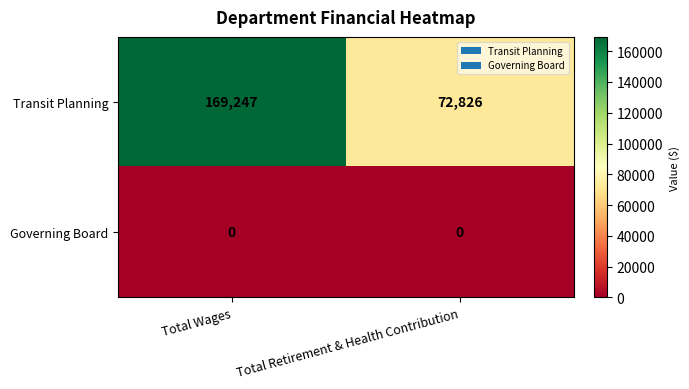

Reading left to right, what are all the values shown in this chart?

Transit Planning: Total Wages=169247	Total Retirement & Health Contribution=72826
Governing Board: Total Wages=0	Total Retirement & Health Contribution=0